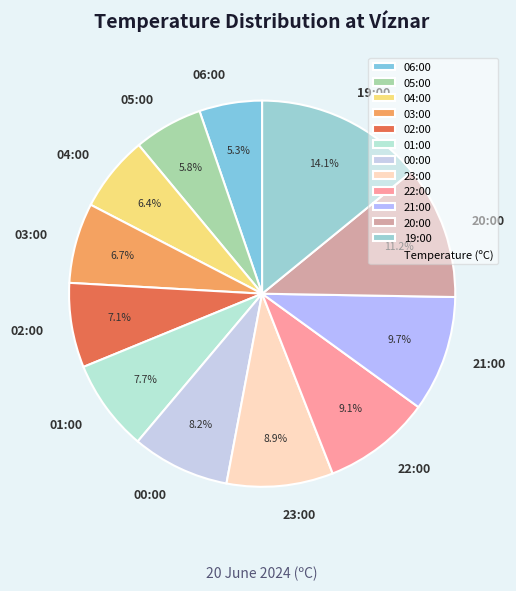

Is it true that 00:00 is 2% of the pie?

False